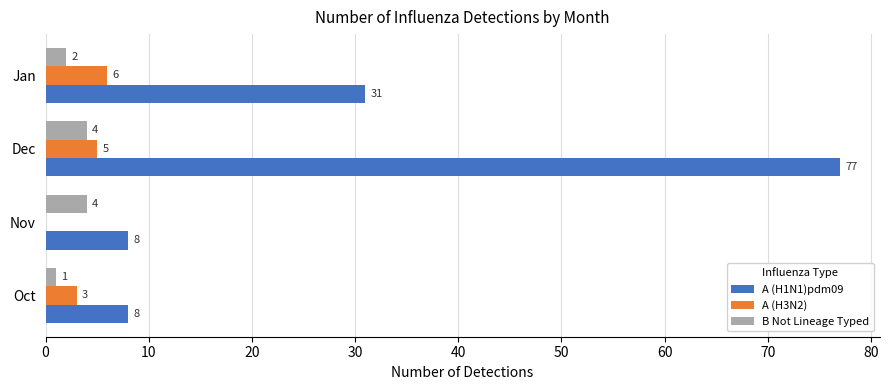

What is the sum of the A (H1N1)pdm09 values at Dec and Nov?

85